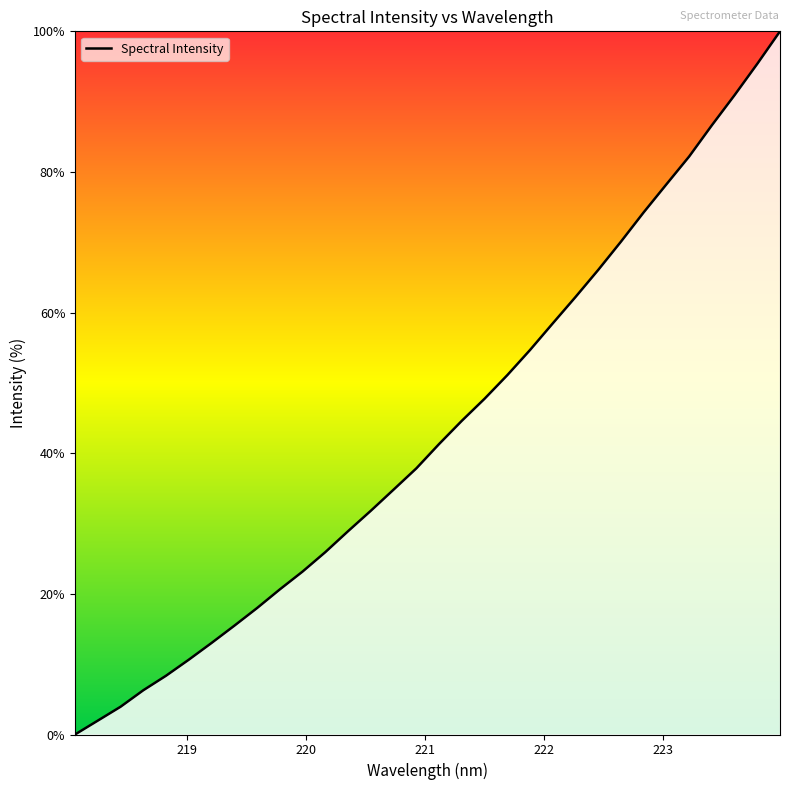

What is the difference between the maximum and minimum values?

100.0